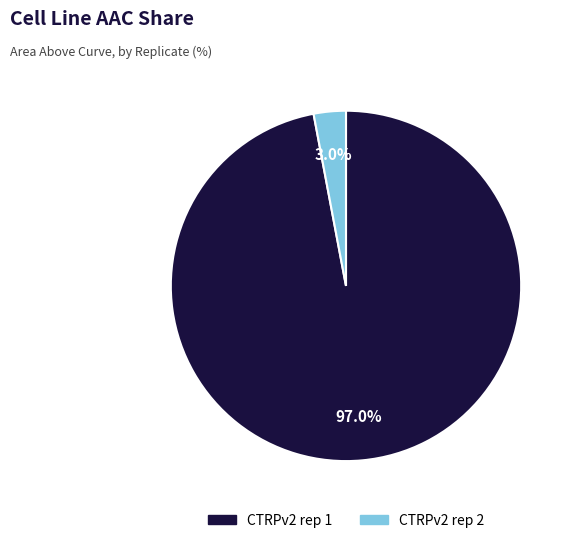

To the nearest percent, what is the difference between the CTRPv2 rep 2 and CTRPv2 rep 1 slice percentages?

94%